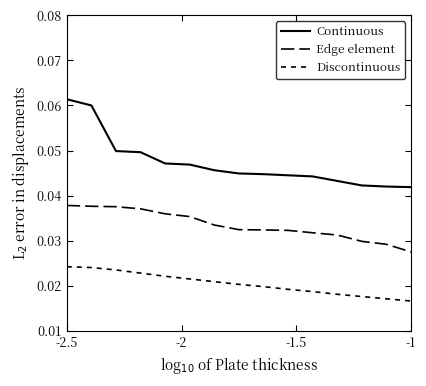

Which series has the widest spread of values?

Continuous